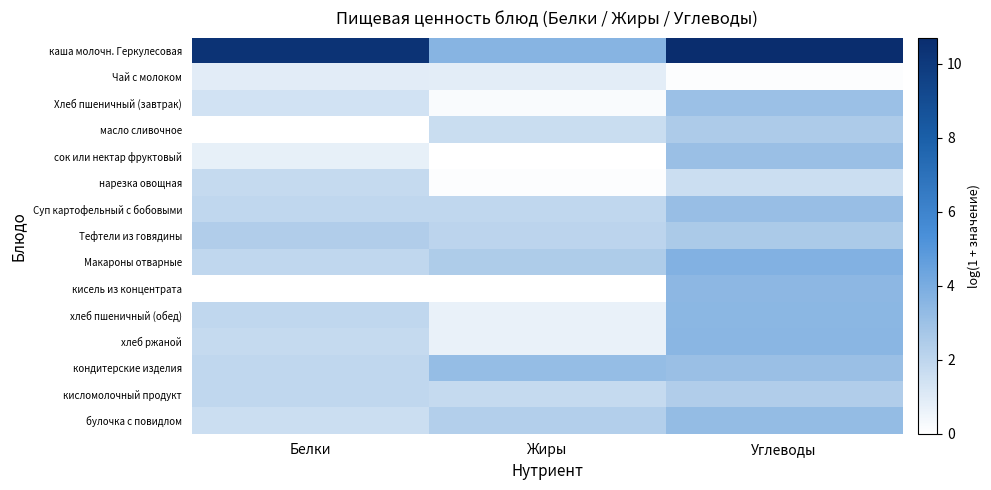

What is the difference between the highest and lowest values at Жиры?

3.6